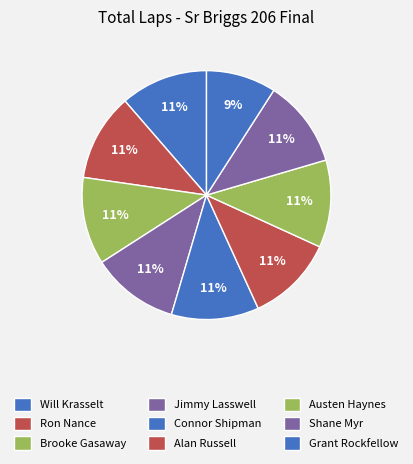

Which slice is the largest?

Will Krasselt